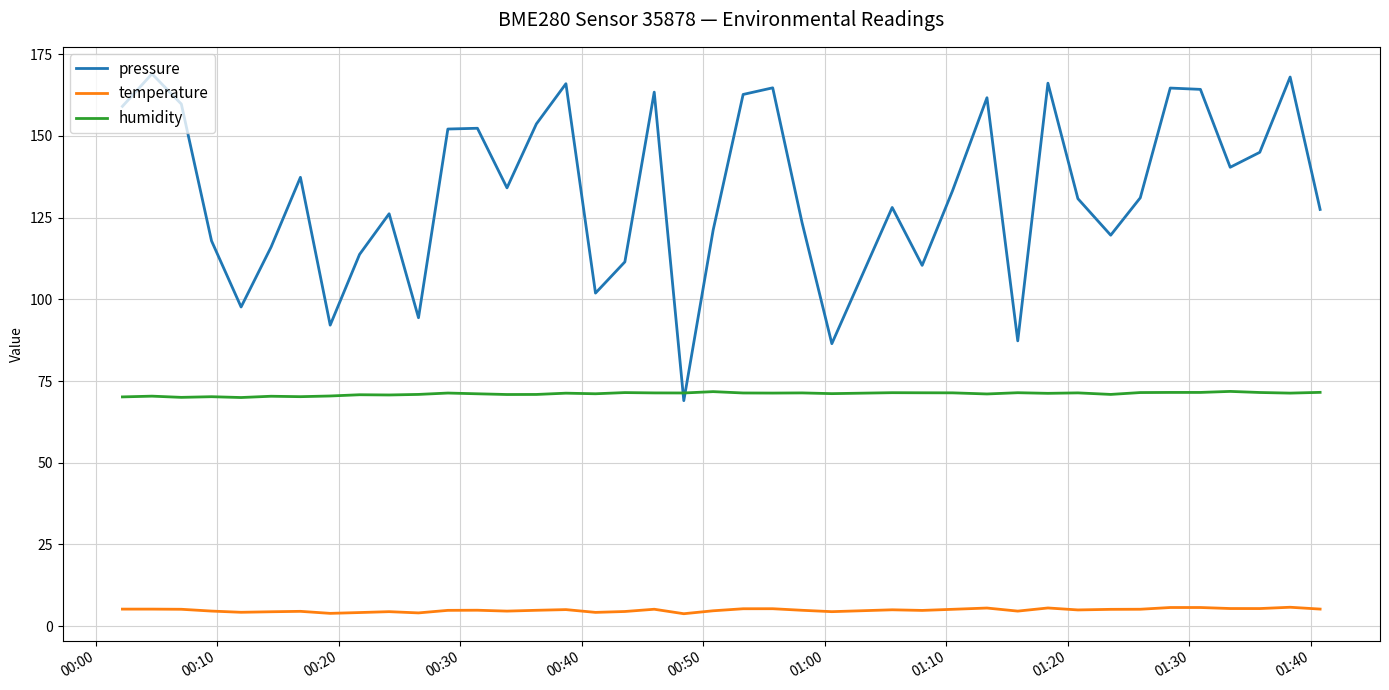

True or false: pressure and temperature intersect in this chart.

False